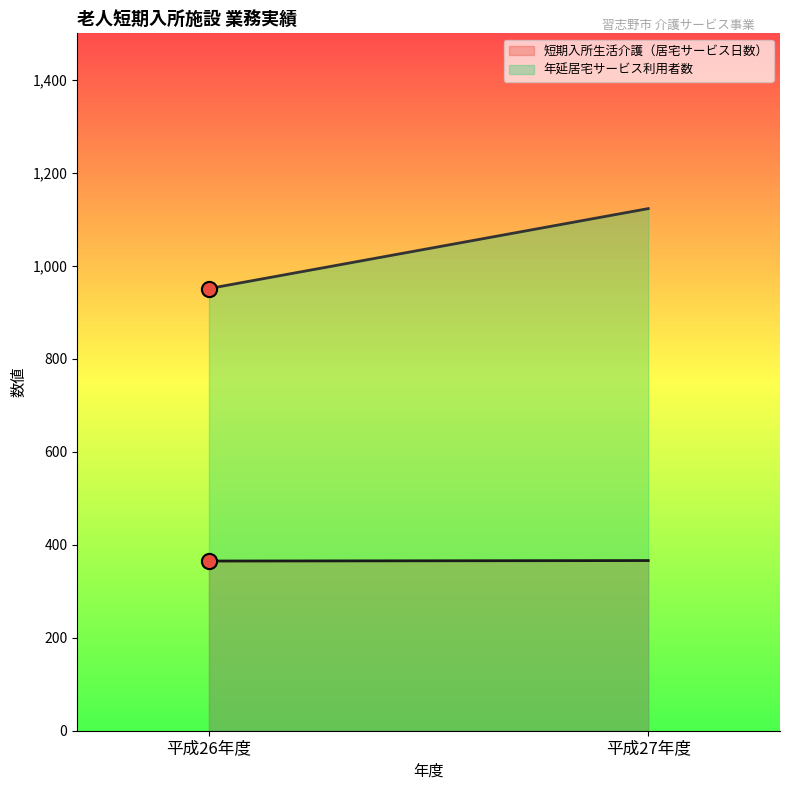

Is the value of 年延居宅サービス利用者数 at 平成27年度 greater than the value of 短期入所生活介護（居宅サービス日数） at 平成26年度?

Yes